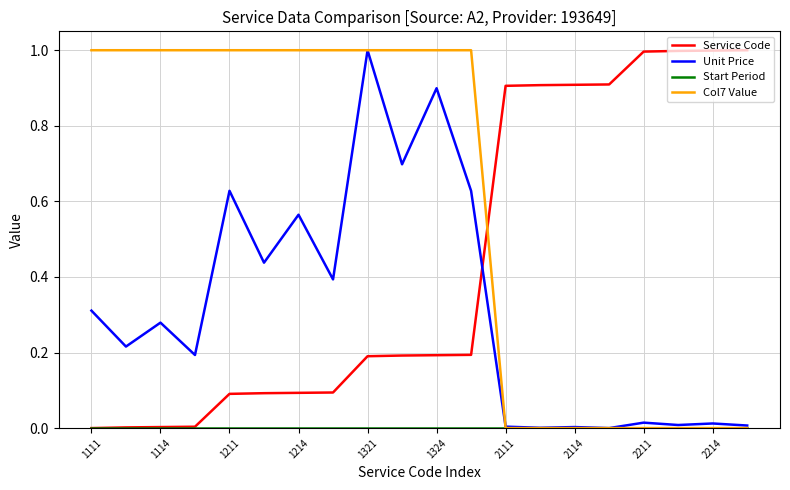

True or false: Service Code and Unit Price intersect in this chart.

True